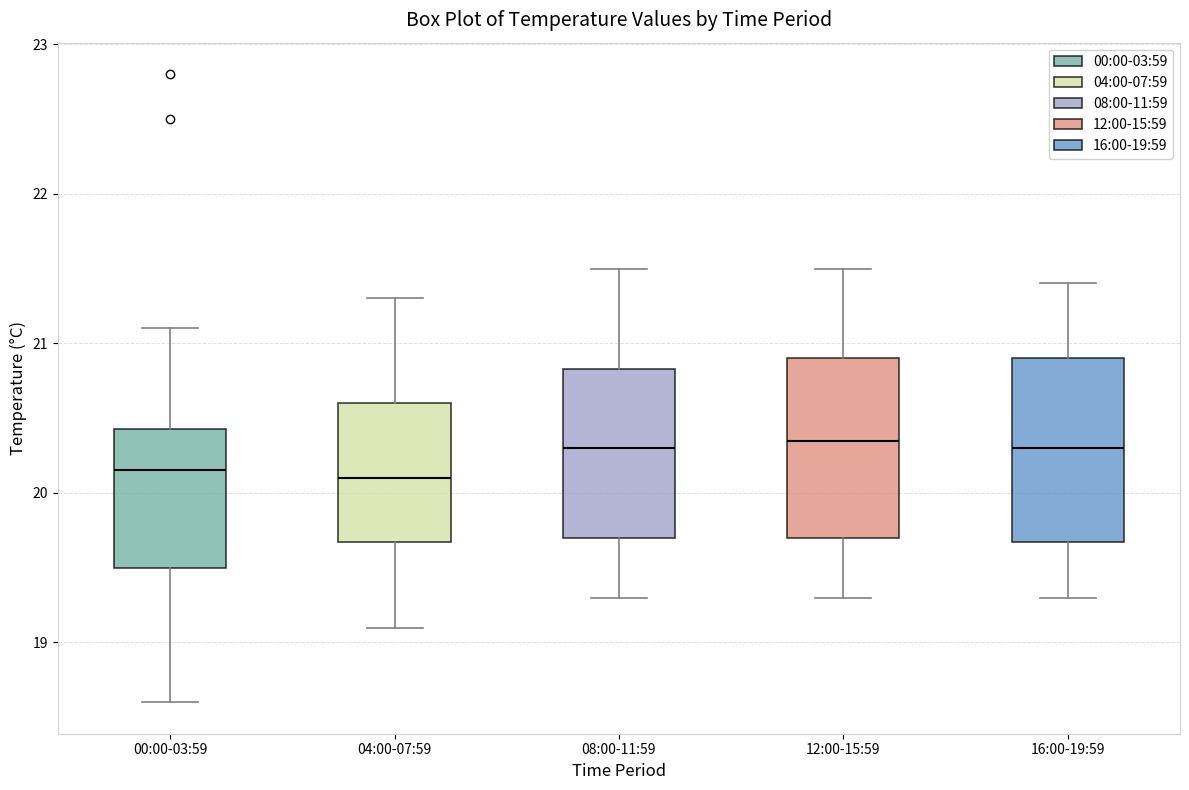

Reading left to right, read every box against the y-axis: the position of its median line, the range the box covers, and the ends of its whiskers. The values are not printed on the chart, so give them approximately, as read against the axis.

00:00-03:59: median 20.2, box 19.5 to 20.4, whiskers 18.6 to 21.1
04:00-07:59: median 20.1, box 19.7 to 20.6, whiskers 19.1 to 21.3
08:00-11:59: median 20.3, box 19.7 to 20.8, whiskers 19.3 to 21.5
12:00-15:59: median 20.4, box 19.7 to 20.9, whiskers 19.3 to 21.5
16:00-19:59: median 20.3, box 19.7 to 20.9, whiskers 19.3 to 21.4